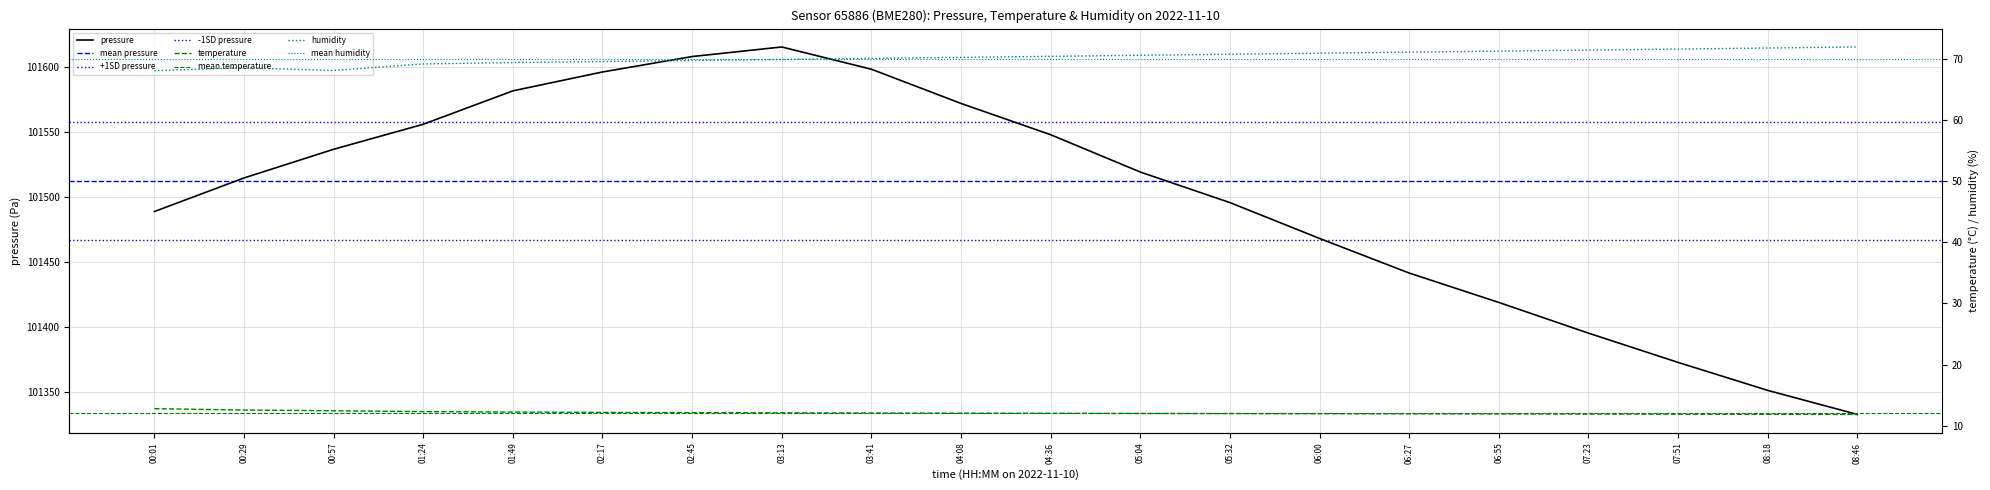

At how many categories does at least one series exceed 24593?

20